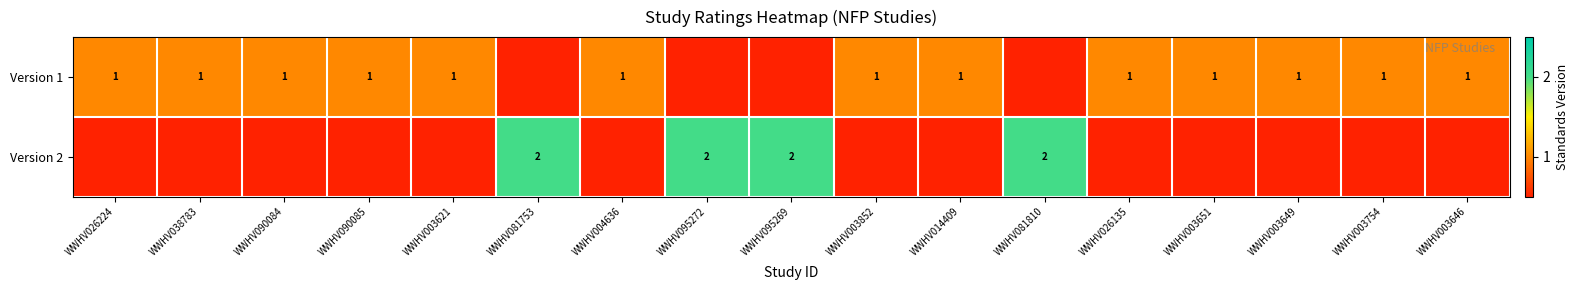

What is the difference between the maximum and second lowest values in the row_1 series?

2